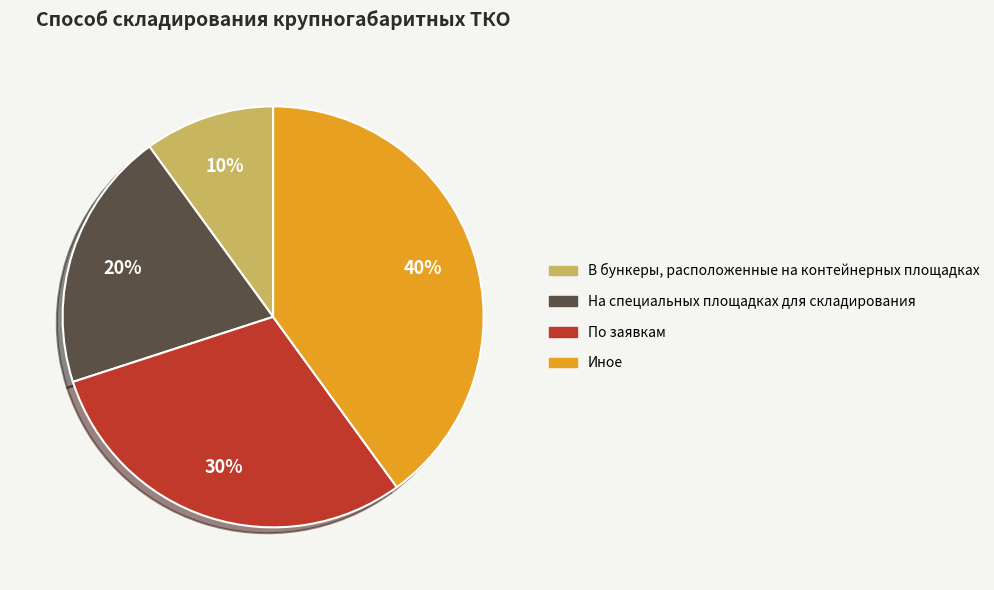

Does В бункеры, расположенные на контейнерных площадках account for over 50% of the chart?

No